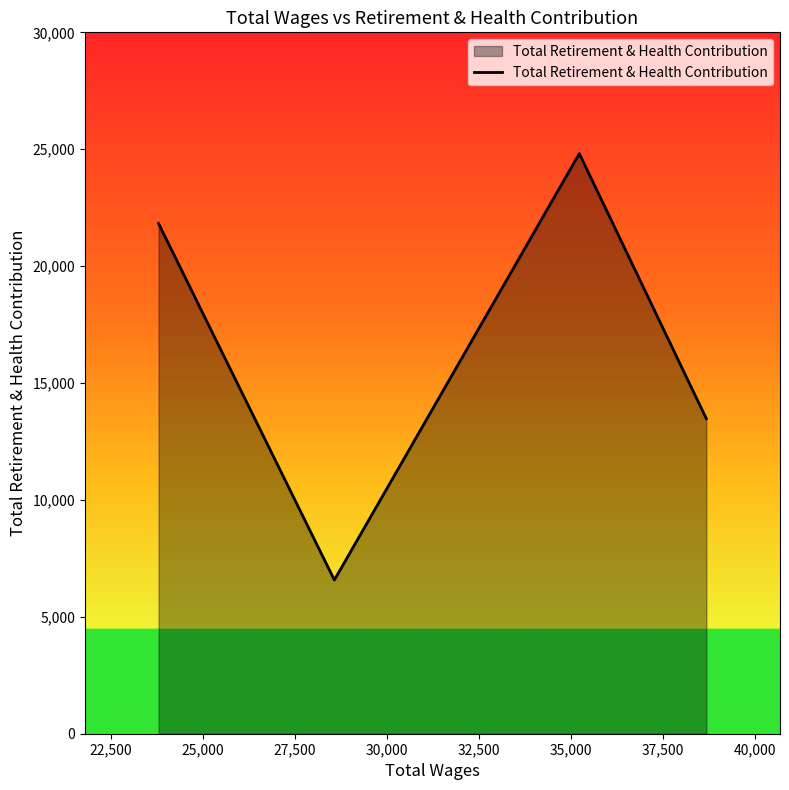

What is the difference between the second highest and minimum values?

15248